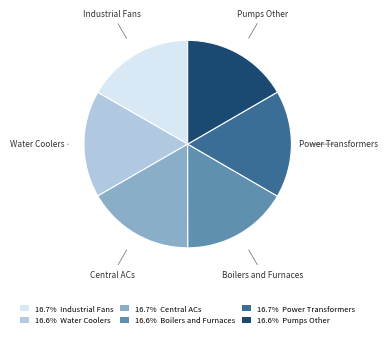

Count the number of slices in the pie.

6